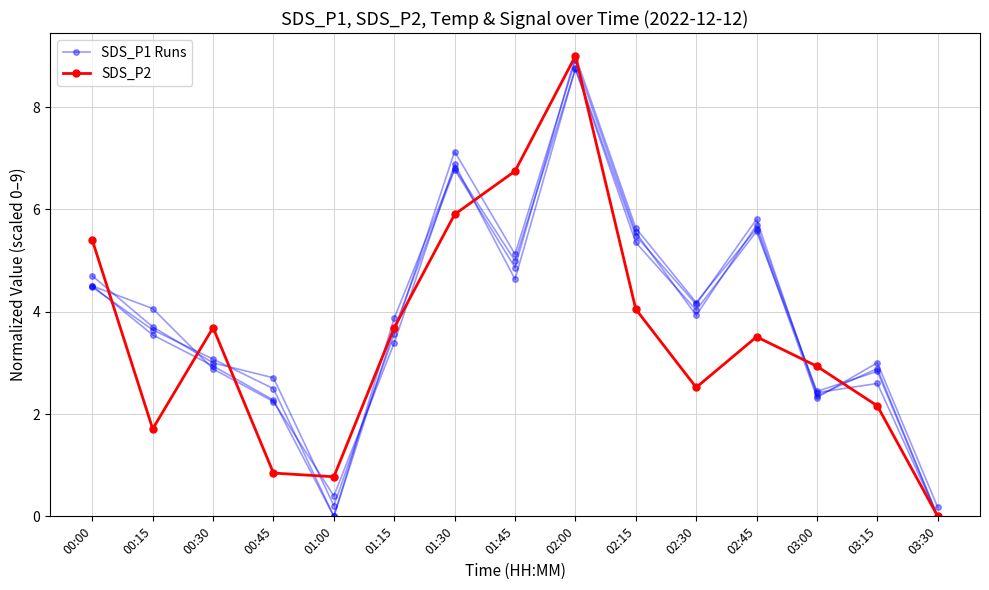

Rank the categories by SDS_P2 value from lowest to highest.

03:30, 01:00, 00:45, 00:15, 03:15, 02:30, 03:00, 02:45, 00:30, 01:15, 02:15, 00:00, 01:30, 01:45, 02:00